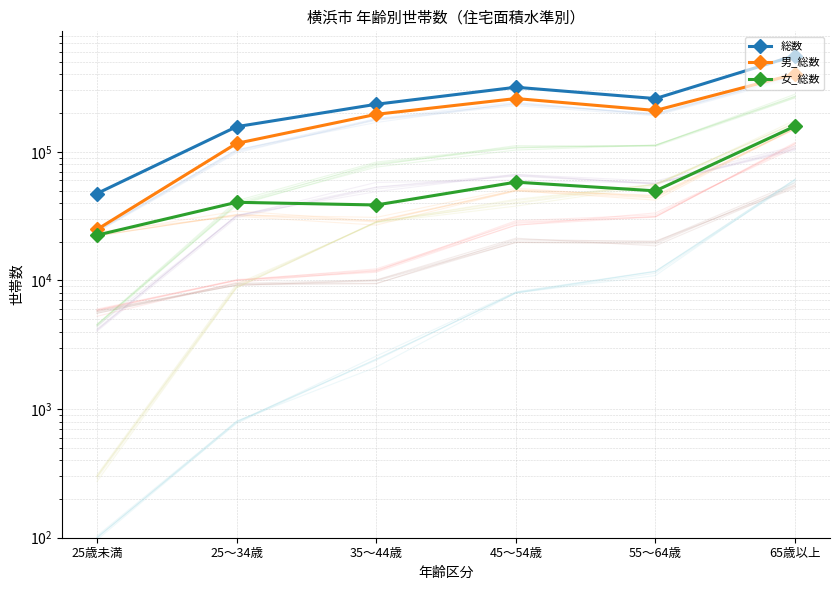

How many interior local valleys does the 女_総数 series have?

2